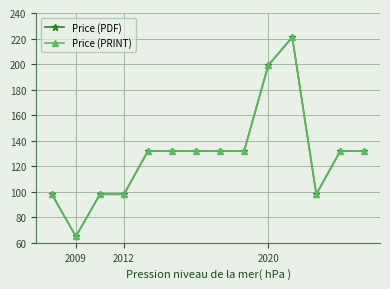

What is the sum of all Price (PRINT) values?

1801